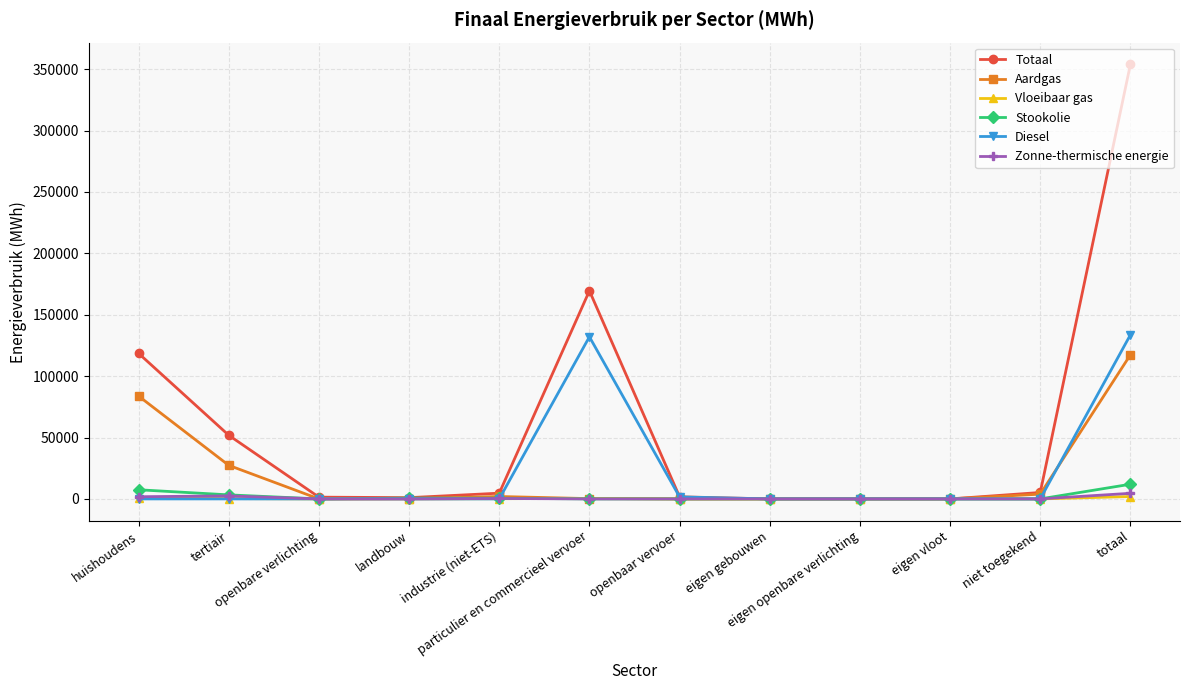

What is the highest value of the Diesel series?

133642.9